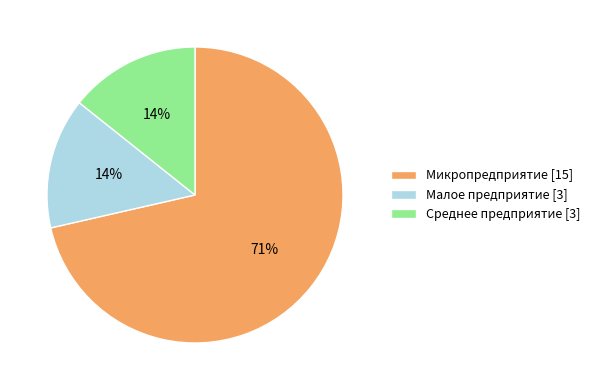

How many slices are in this pie chart?

3